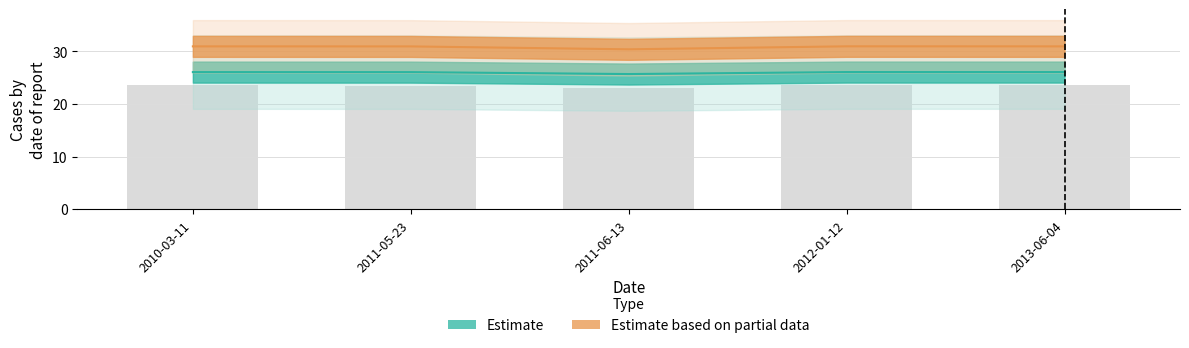

What position from the right is 2011-06-13?

3